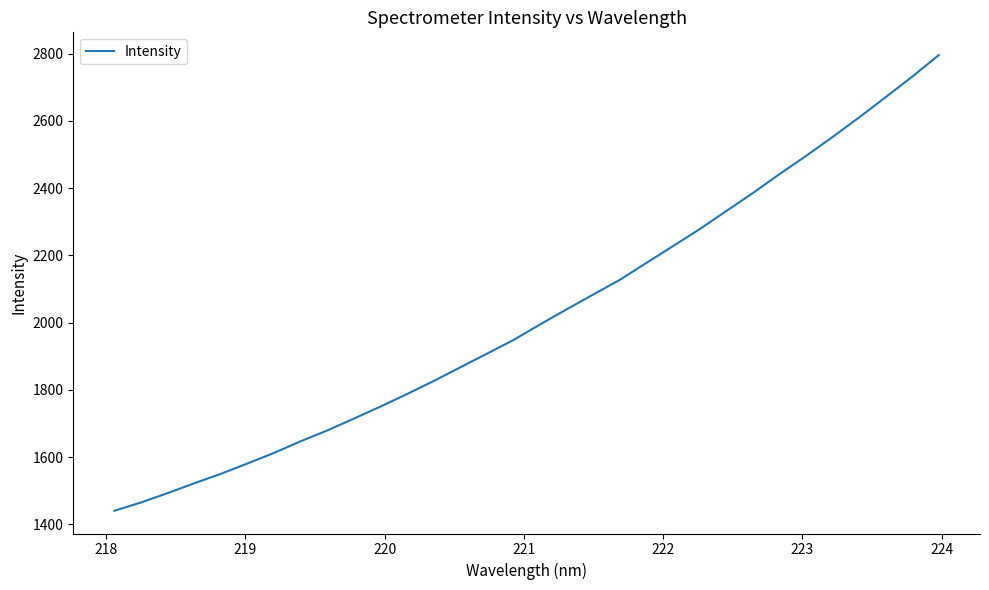

What is the greatest value displayed?

2795.9